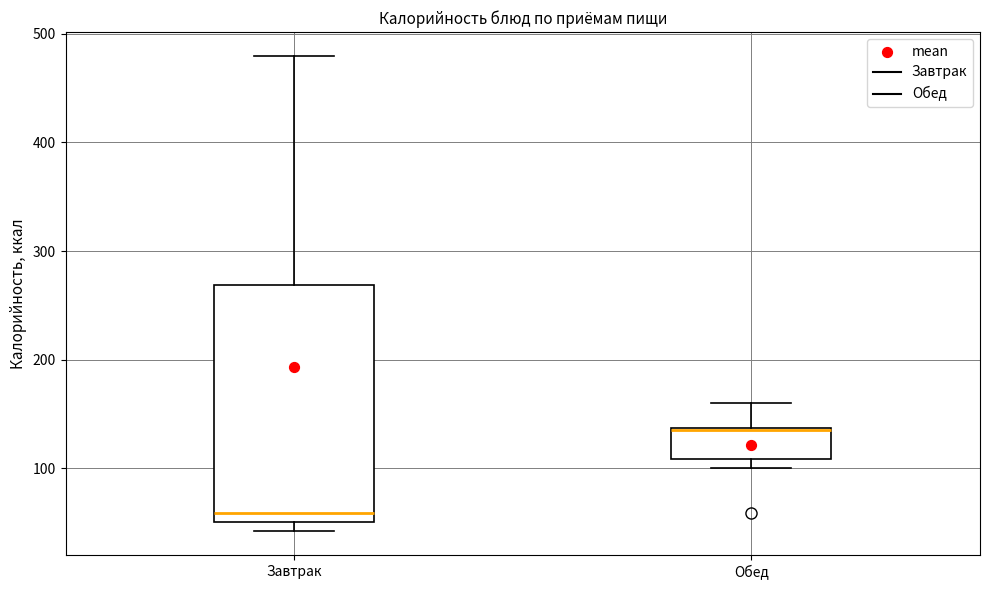

Reading left to right, read every box against the y-axis: the position of its median line, the range the box covers, and the ends of its whiskers. The values are not printed on the chart, so give them approximately, as read against the axis.

Завтрак: median 60, box 50 to 270, whiskers 40 to 480
Обед: median 140, box 110 to 140, whiskers 100 to 160